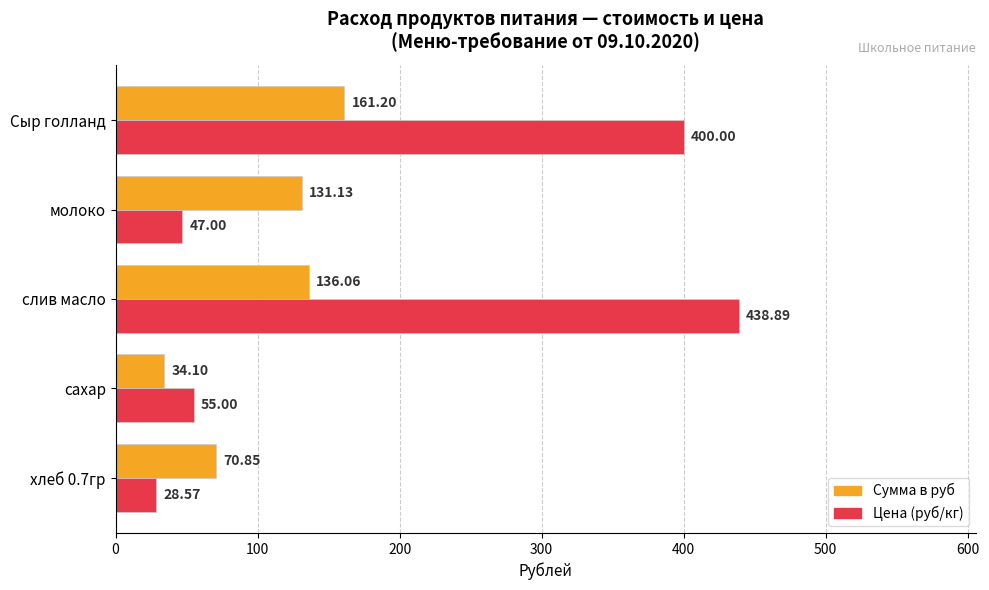

What is the difference between the highest and lowest values at сахар?

20.9